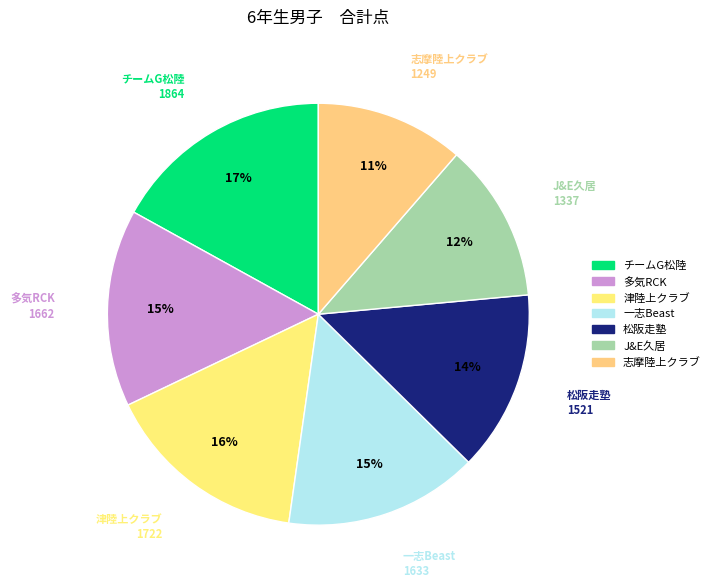

Which slice is the smallest?

志摩陸上クラブ